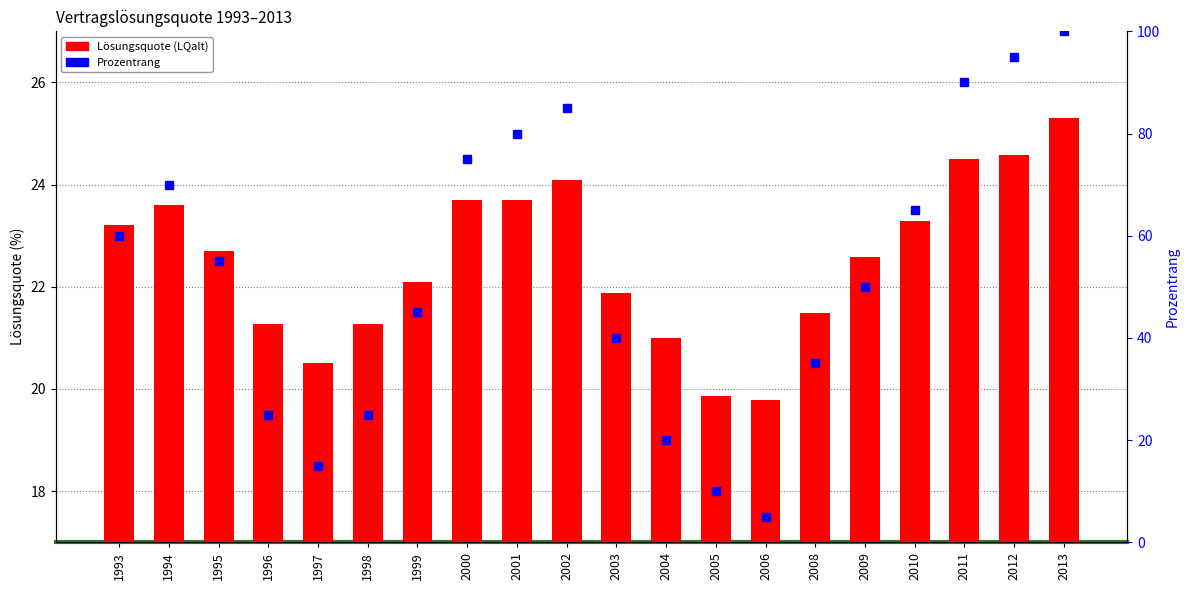

What is the highest value of the LQalt series?

25.3